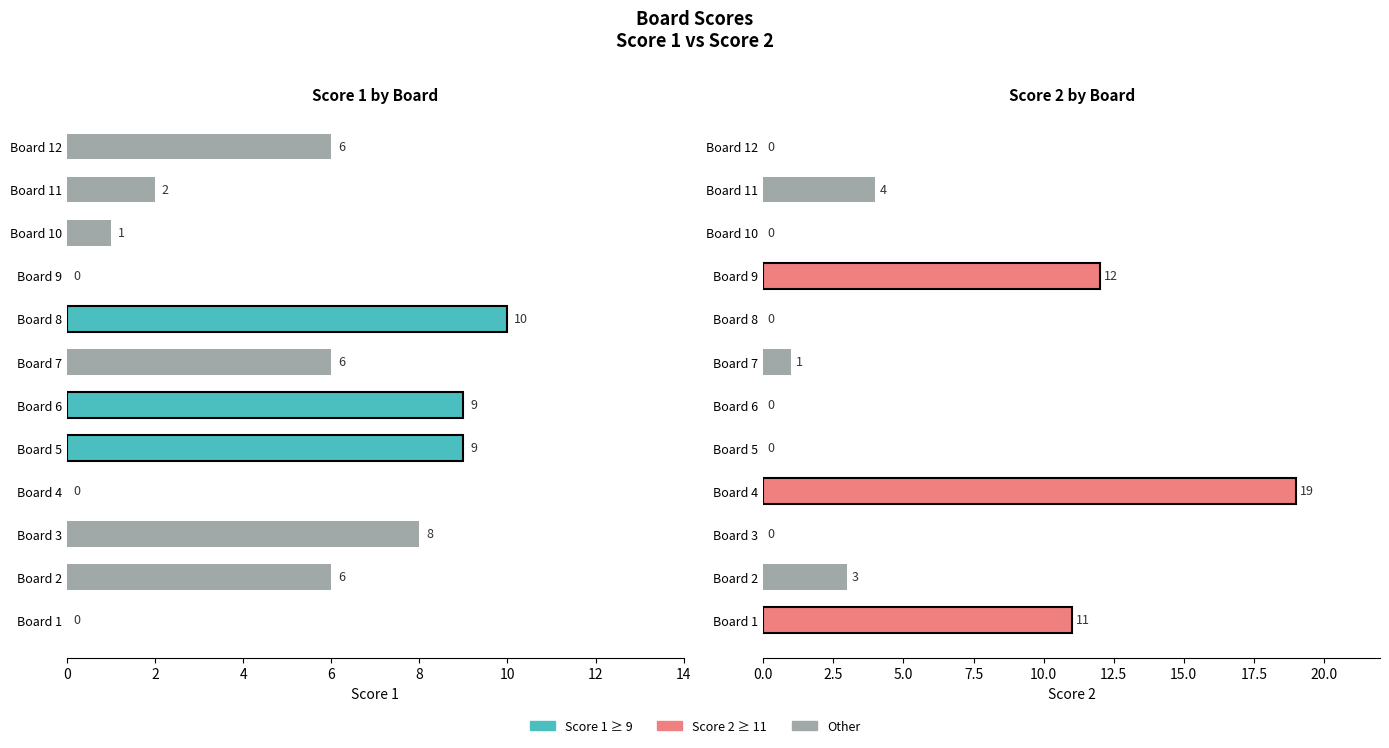

What is the label of the 9th bar from the left?

8